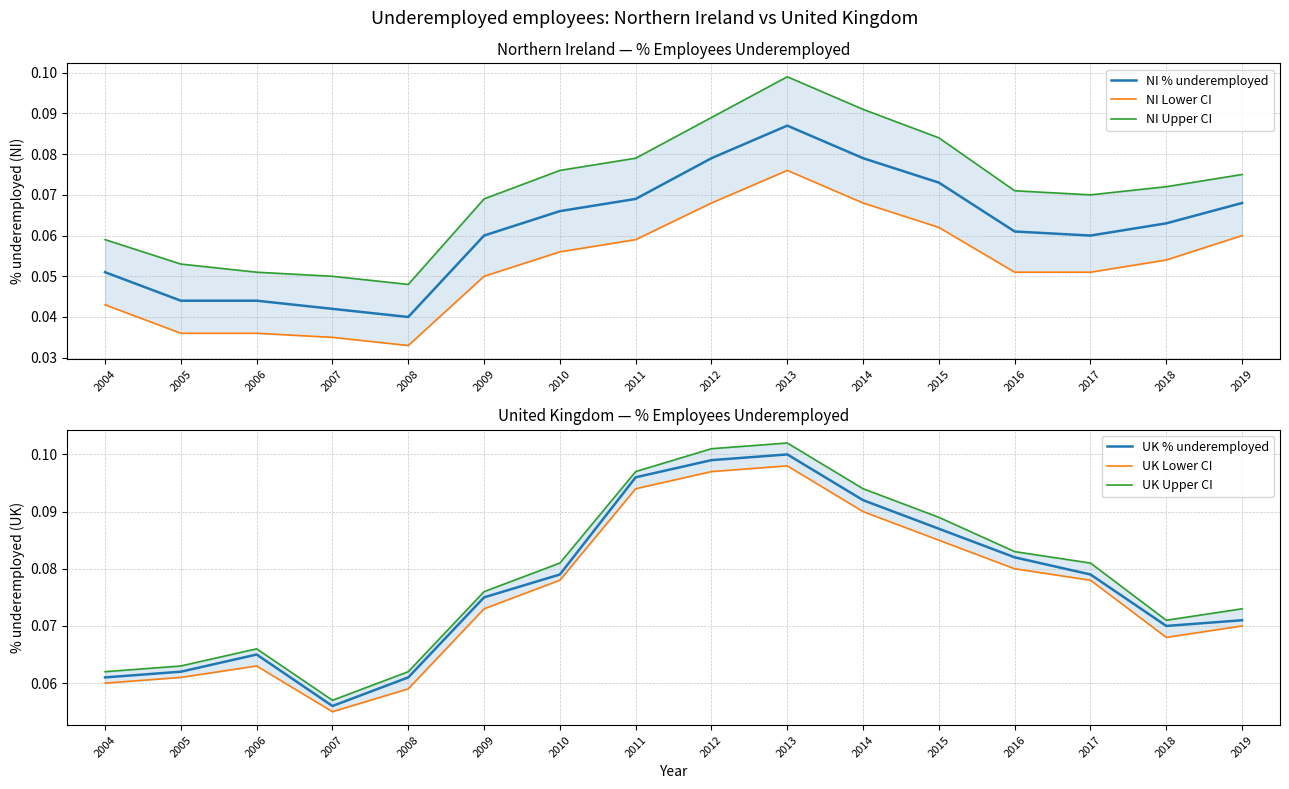

What is the value of the NI Upper CI point at the 8th from the left?

0.1